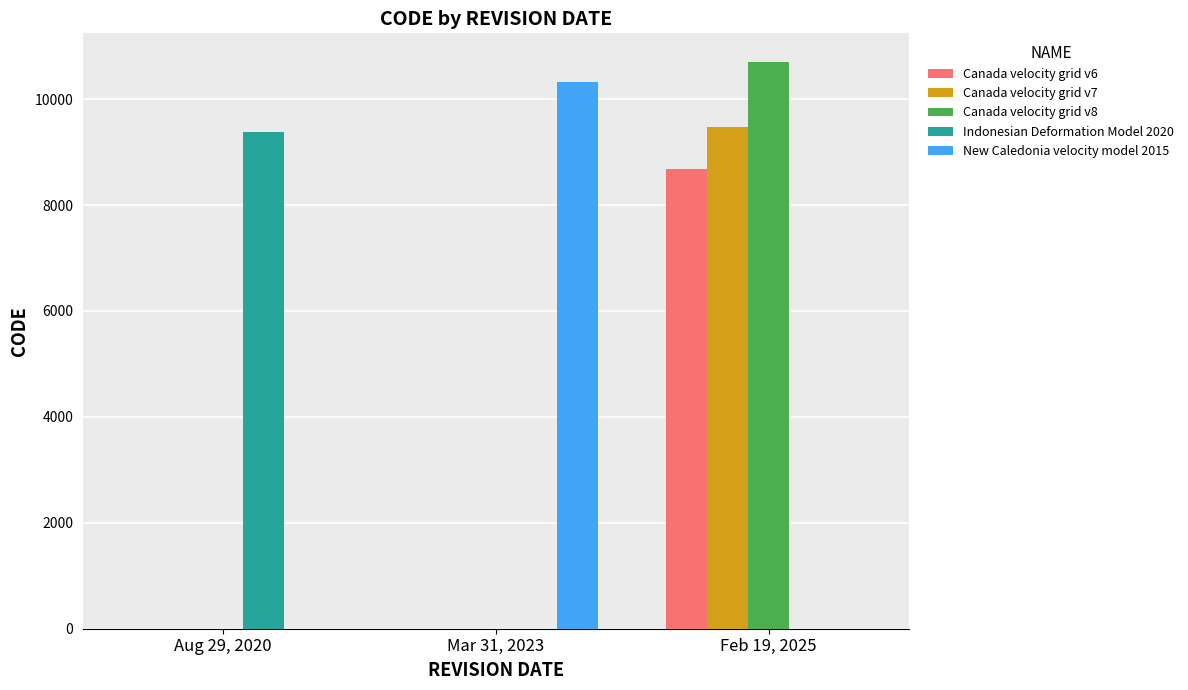

What is the difference between the Canada velocity grid v7 values at Feb 19, 2025 and Aug 29, 2020?

9483